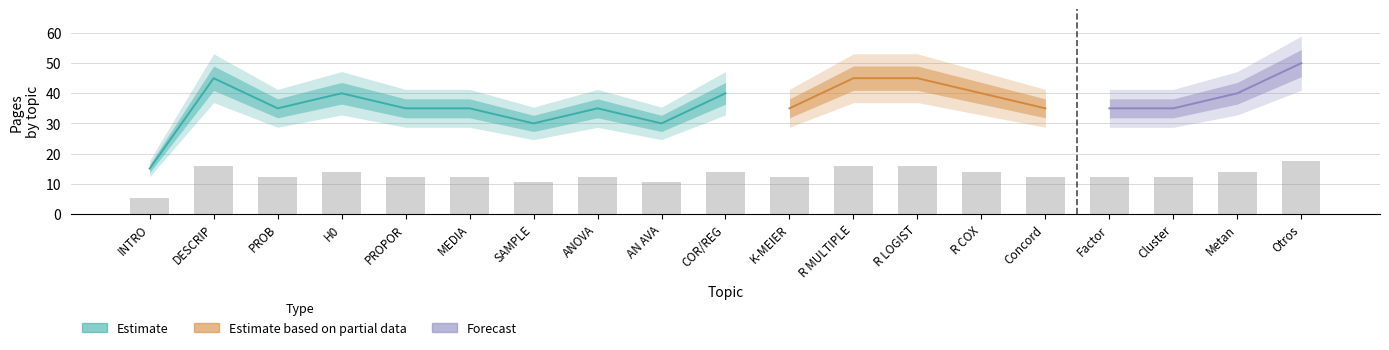

Reading right to left, transcribe all the data shown in this chart.

17.5	14.0	12.2	12.2	12.2	14.0	15.7	15.7	12.2	14.0	10.5	12.2	10.5	12.2	12.2	14.0	12.2	15.7	5.2